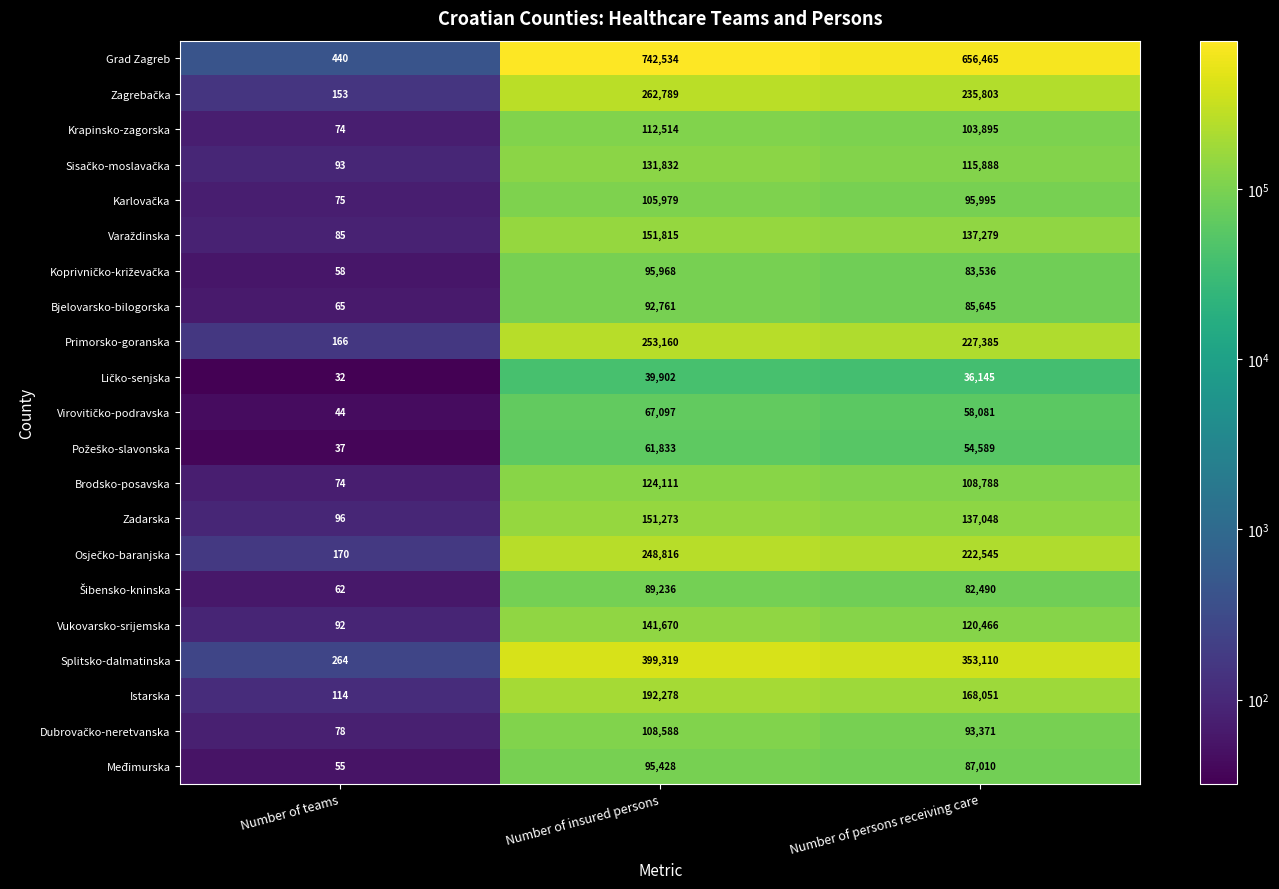

True or false: Vukovarsko-srijemska has a value of 238933 at Number of insured persons.

False